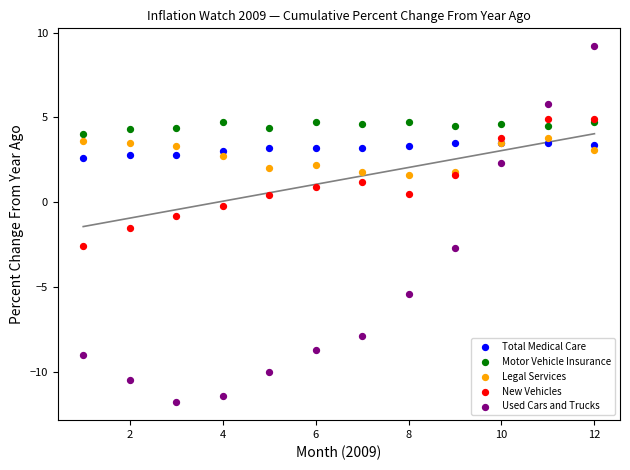

What are all the series names shown in the legend?

Total Medical Care, Motor Vehicle Insurance, Legal Services, New Vehicles, Used Cars and Trucks